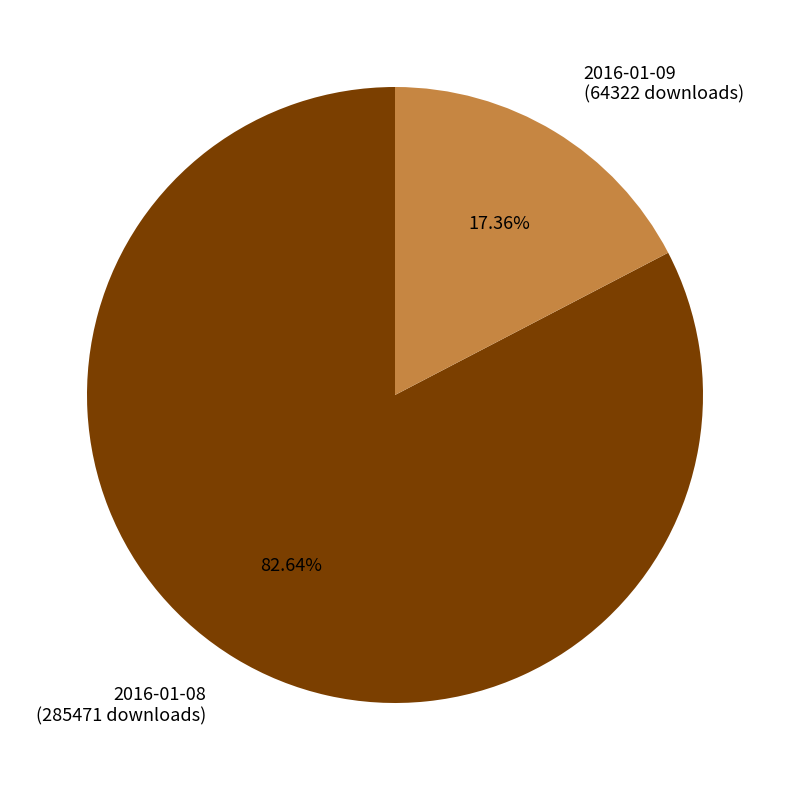

To the nearest percent, what portion does 2016-01-08 represent?

83%